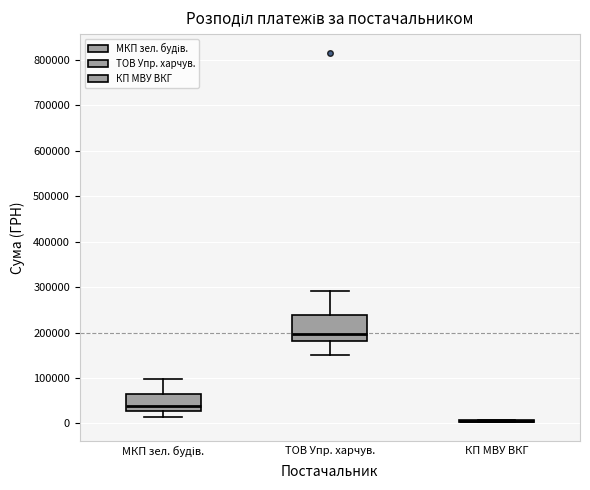

Reading left to right, transcribe this box plot: for each box, give where its median line is, the range the box spans, and where its two whiskers end, as read against the y-axis. The values are not printed on the chart, so give them approximately, as read against the axis.

МКП зел. будів.: median 40000, box 30000 to 70000, whiskers 20000 to 100000
ТОВ Упр. харчув.: median 200000, box 180000 to 240000, whiskers 150000 to 290000
КП МВУ ВКГ: box collapsed to a line at 0, whiskers 0 to 10000